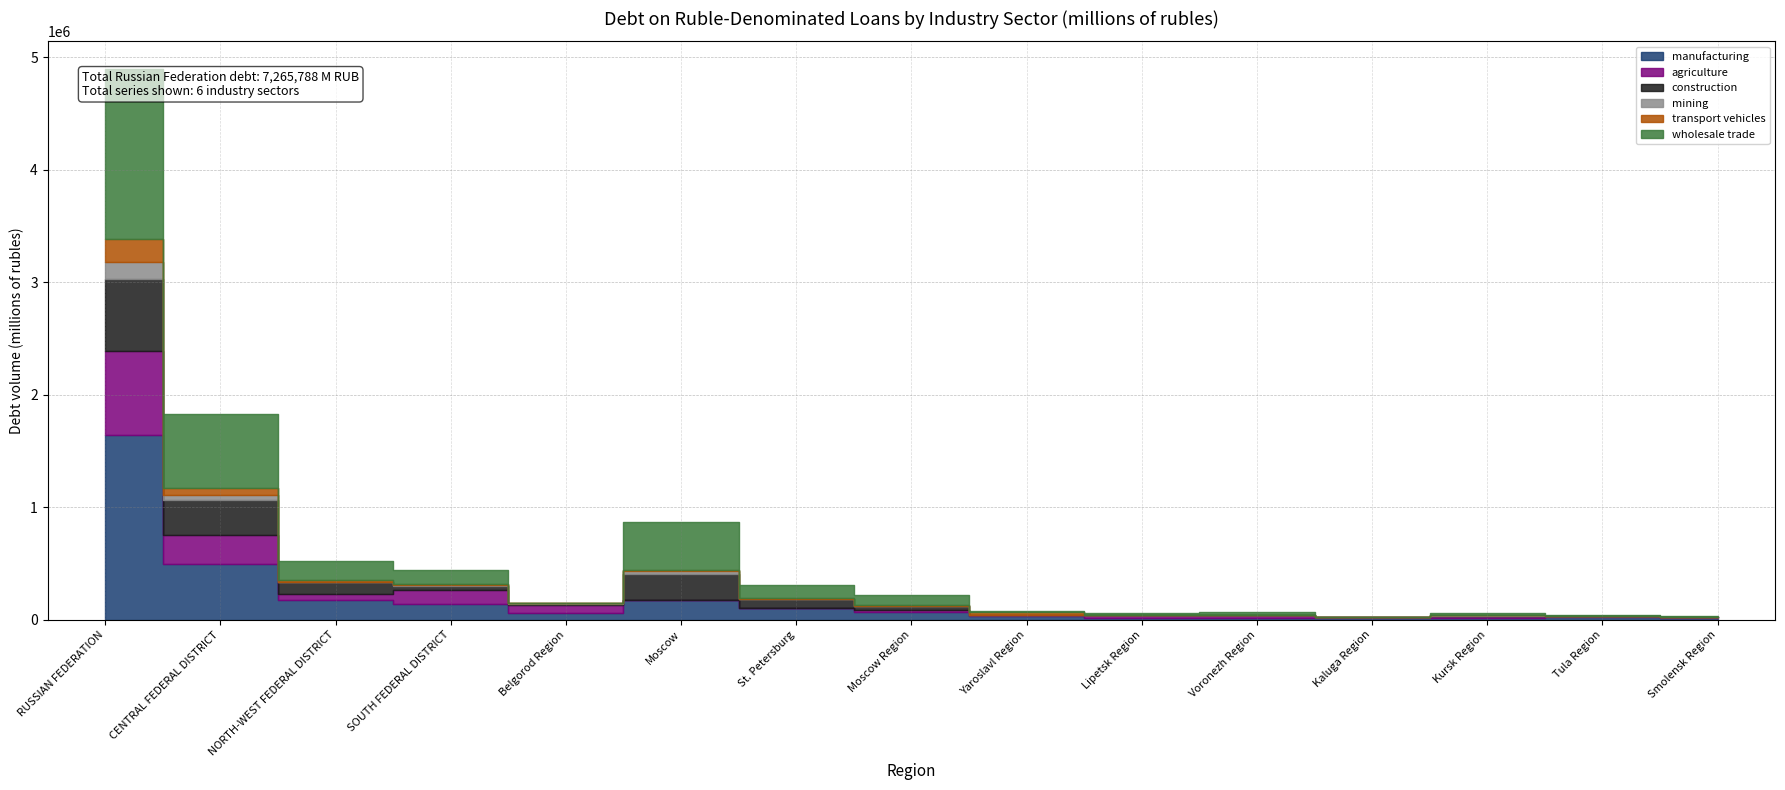

In transport vehicles, how many points are lower than both neighbors (excluding endpoints)?

4